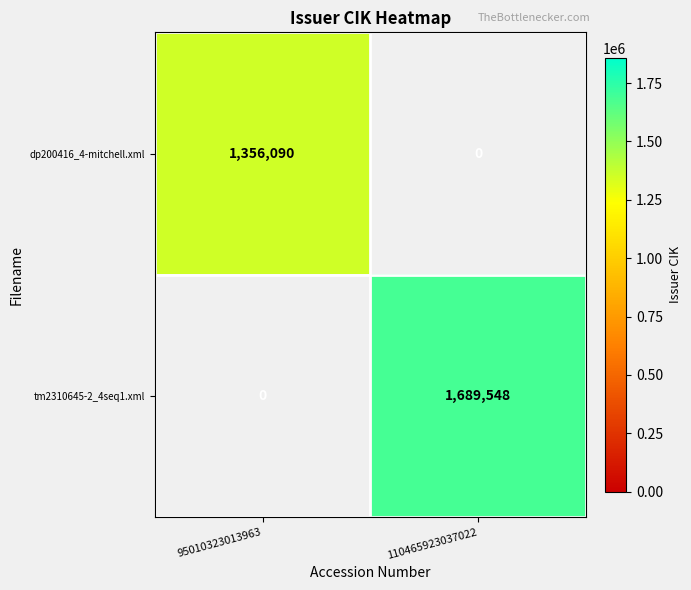

True or false: tm2310645-2_4seq1.xml has a value of 2311286 at 110465923037022.

False